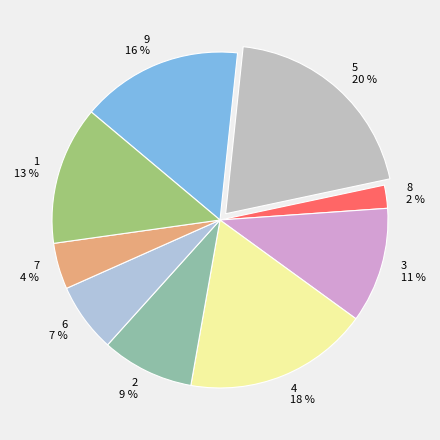

Rank the categories by value from highest to lowest.

5, 4, 9, 1, 3, 2, 6, 7, 8